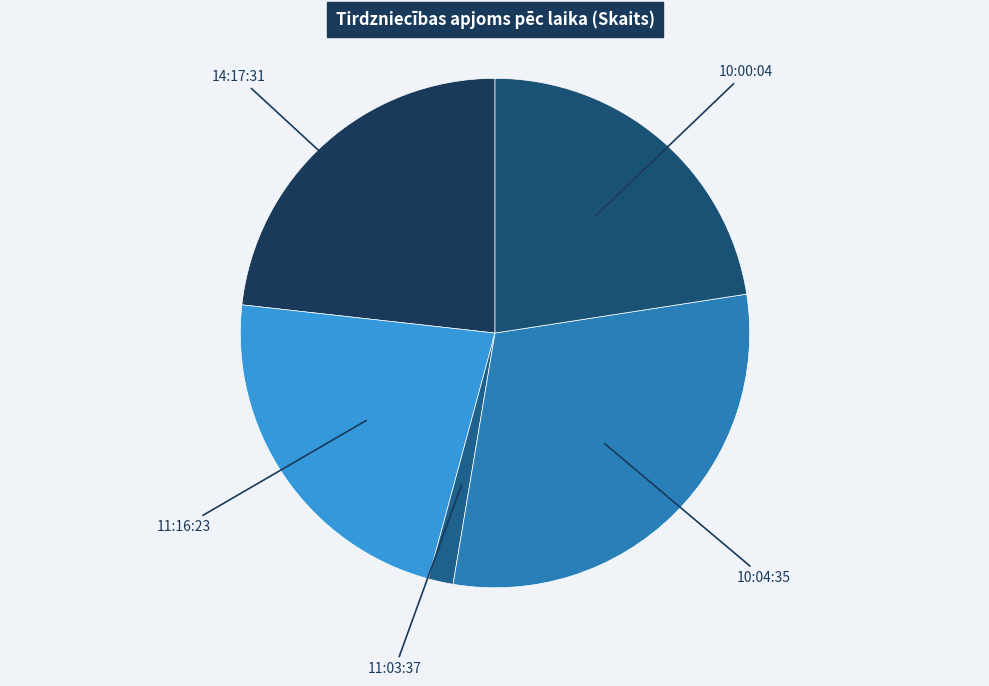

Between 11:03:37 and 10:00:04, which is larger?

10:00:04